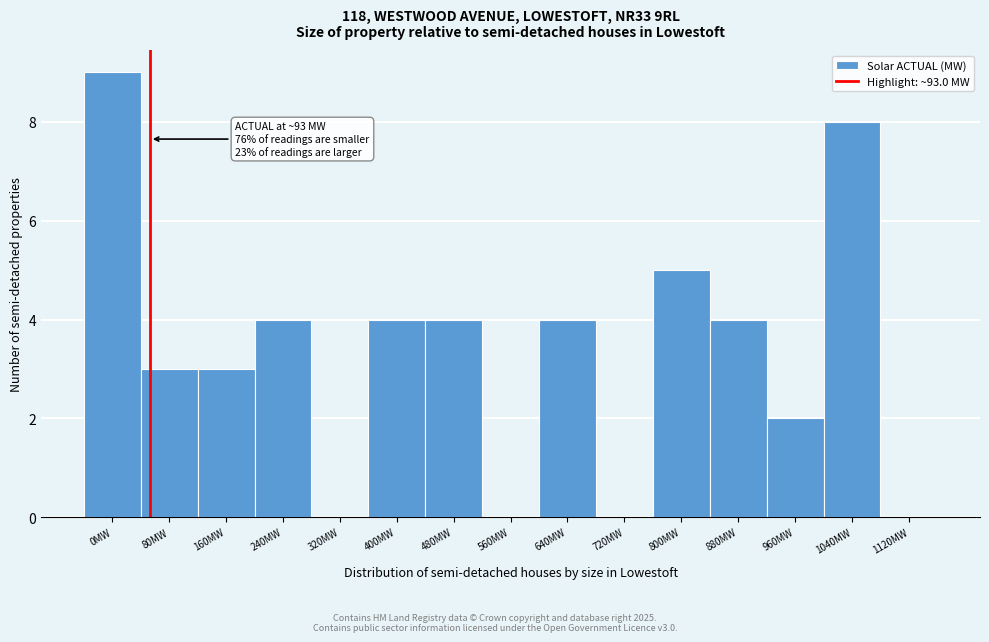

Reading right to left, extract all data points from this chart.

1120MW=0	1040MW=8	960MW=2	880MW=4	800MW=5	720MW=0	640MW=4	560MW=0	480MW=4	400MW=4	320MW=0	240MW=4	160MW=3	80MW=3	0MW=9